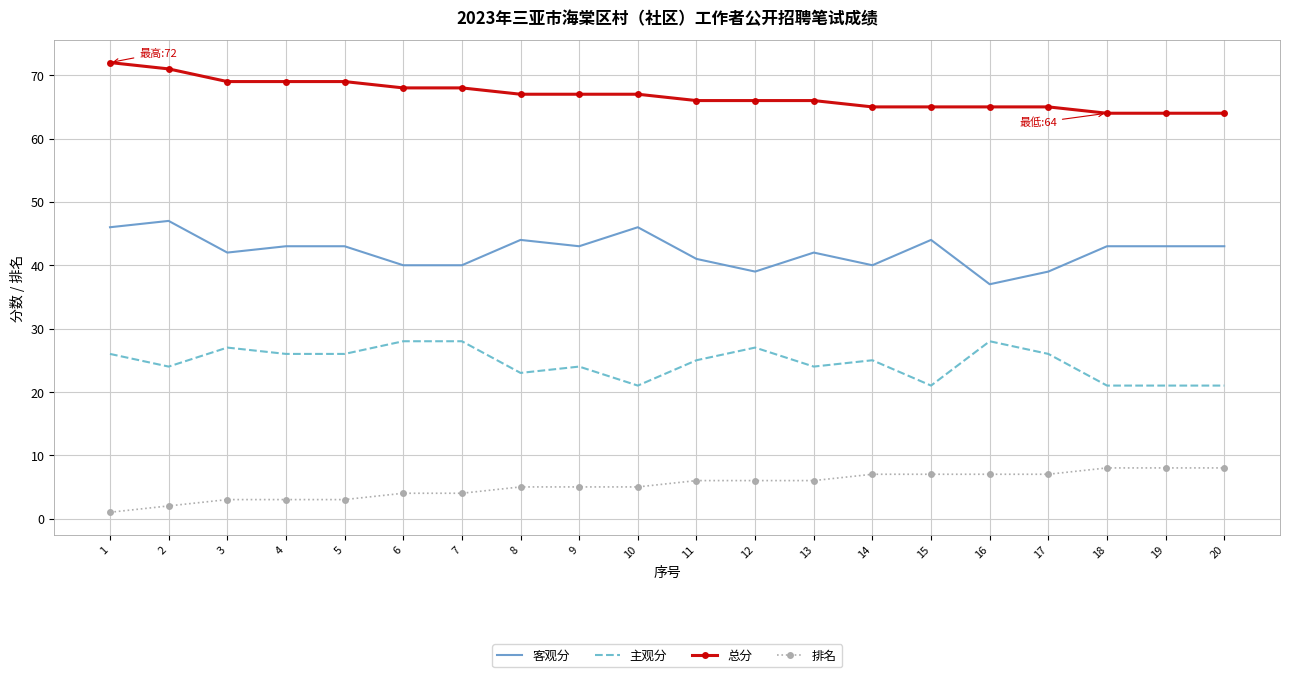

What is the approximate value of 总分 at 15?

65